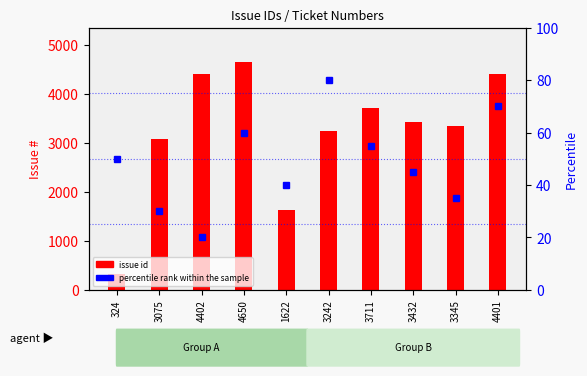

Reading left to right, transcribe all the data shown in this chart.

issue id: 324=324	3075=3075	4402=4402	4650=4650	1622=1622	3242=3242	3711=3711	3432=3432	3345=3345	4401=4401
percentile rank within the sample: 324=50	3075=30	4402=20	4650=60	1622=40	3242=80	3711=55	3432=45	3345=35	4401=70